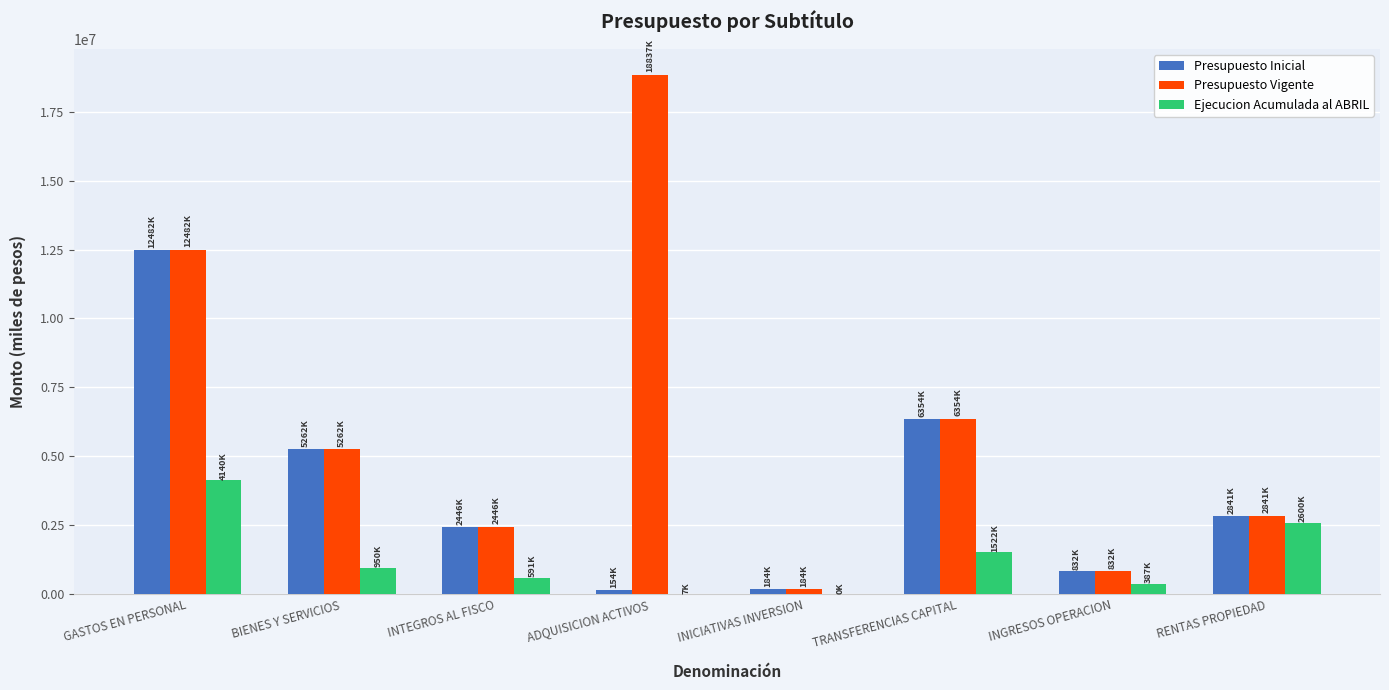

What is the average value of the Ejecucion Acumulada al ABRIL series?

1274639